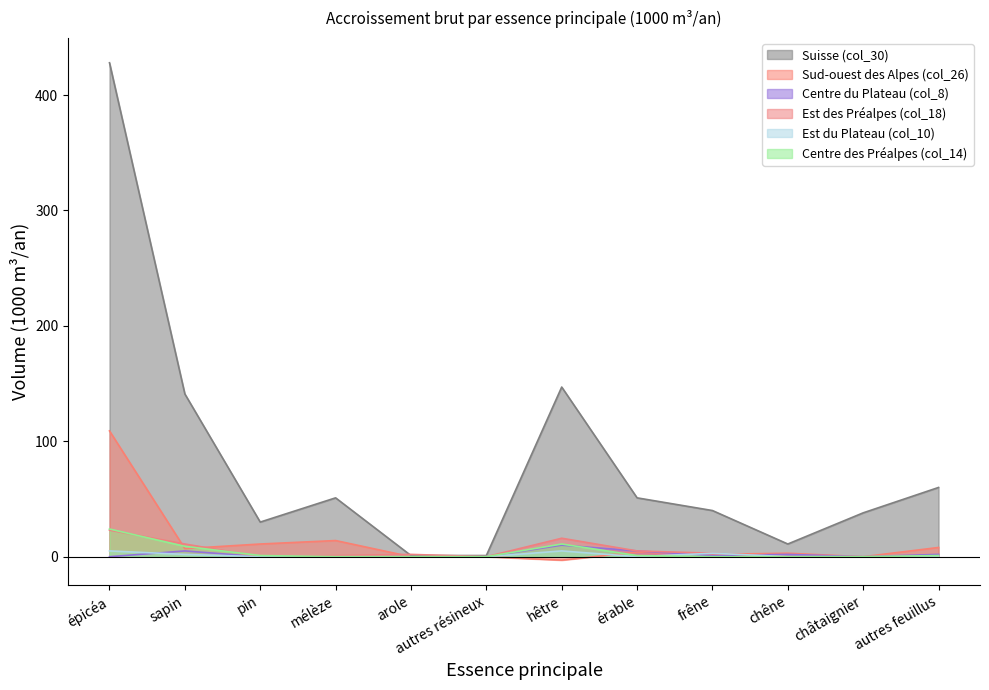

At which label does Centre des Préalpes (col_14) first exceed 1?

épicéa